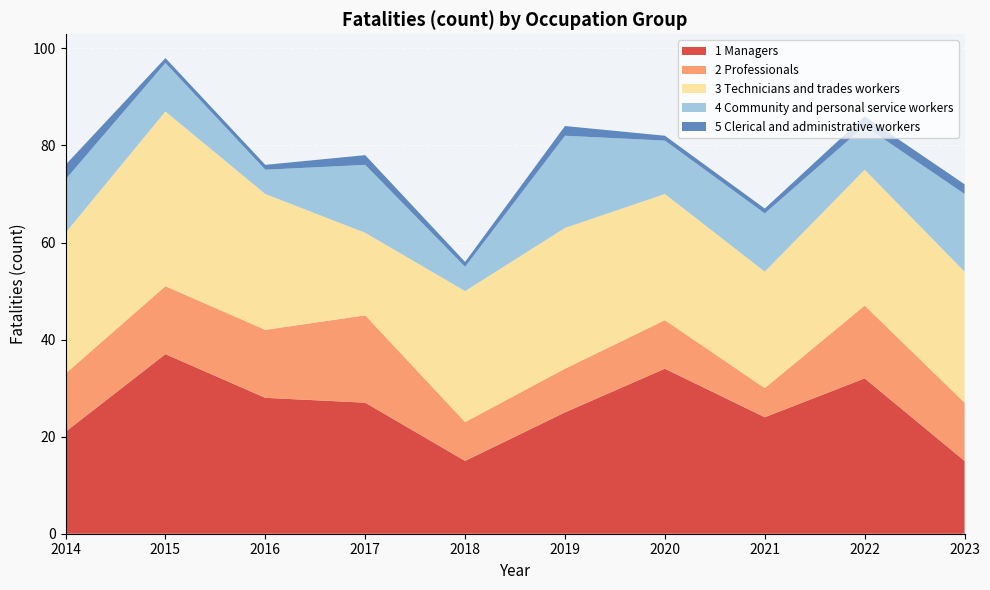

Reading left to right, transcribe all the data shown in this chart.

1 Managers: 21	37	28	27	15	25	34	24	32	15
2 Professionals: 12	14	14	18	8	9	10	6	15	12
3 Technicians and trades workers: 29	36	28	17	27	29	26	24	28	27
4 Community and personal service workers: 11	10	5	14	5	19	11	12	9	16
5 Clerical and administrative workers: 3	1	1	2	1	2	1	1	2	2